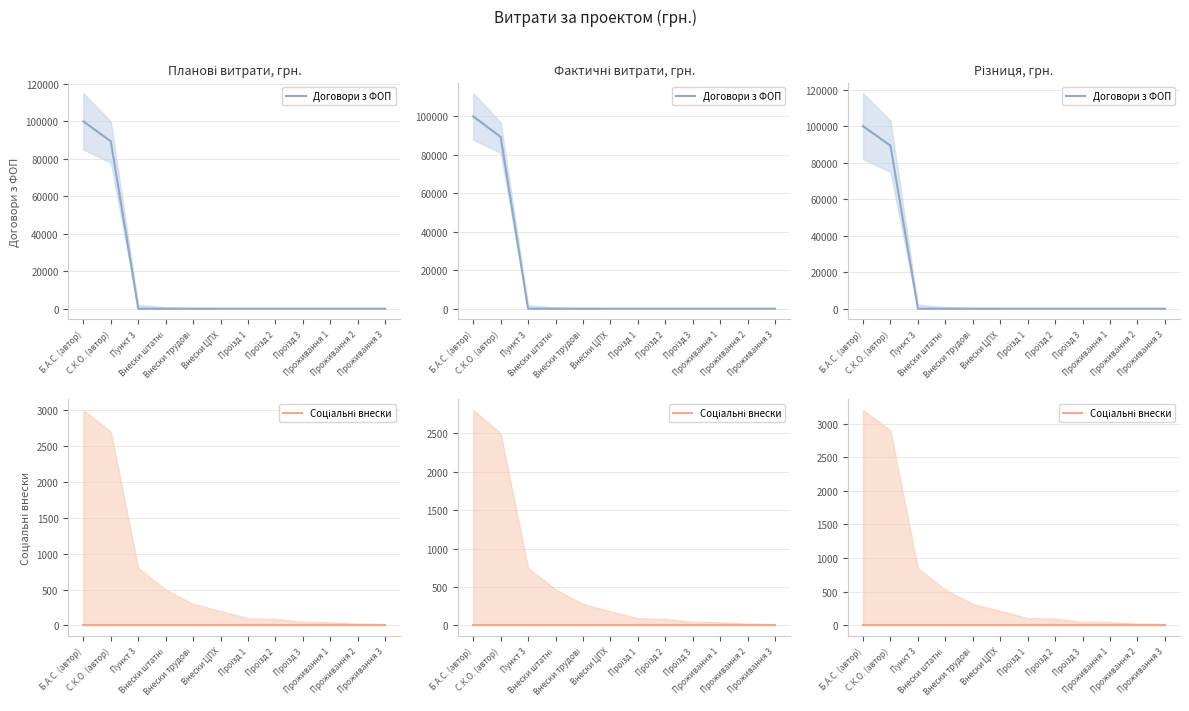

What is the difference between the maximum and minimum values in the Договори з ФОП series?

100000.0